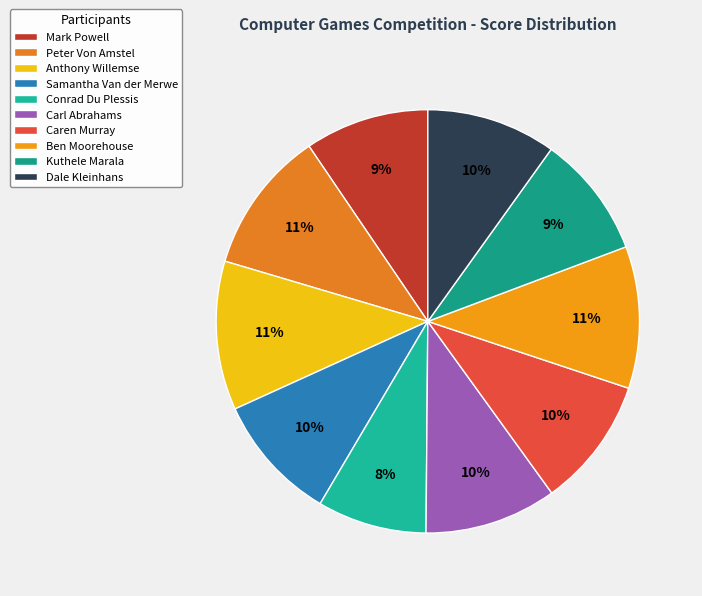

How many segments does this pie chart have?

10